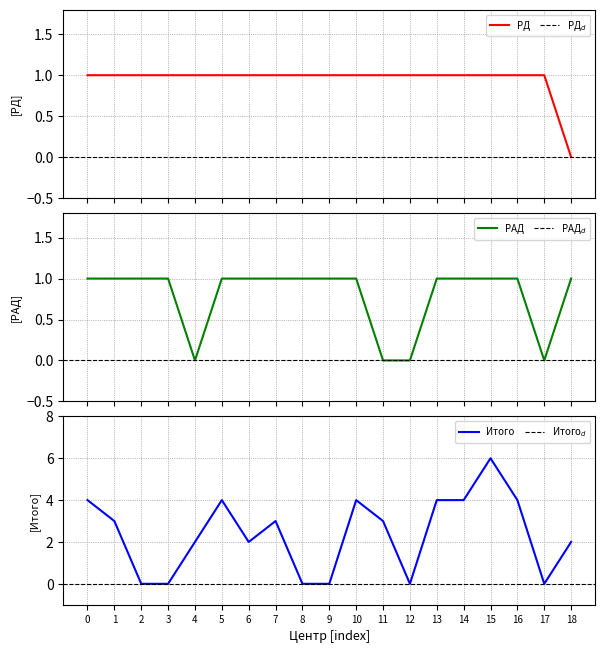

What is the average value of the РАД series?

1